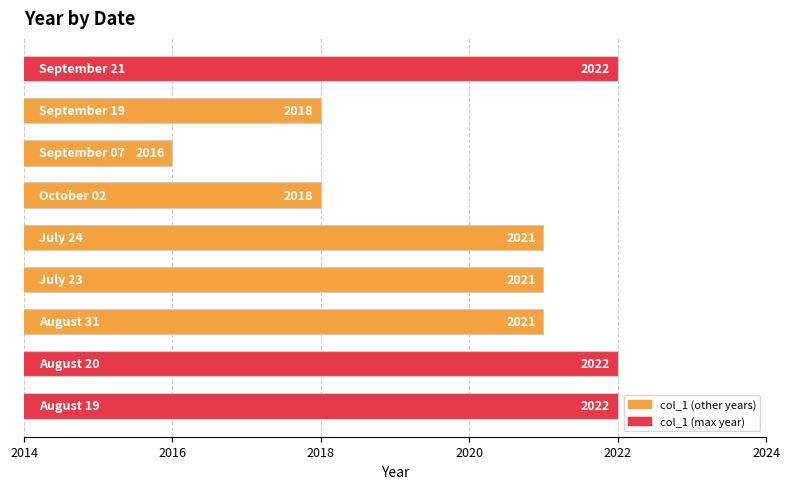

What is the sum of all values?

18181